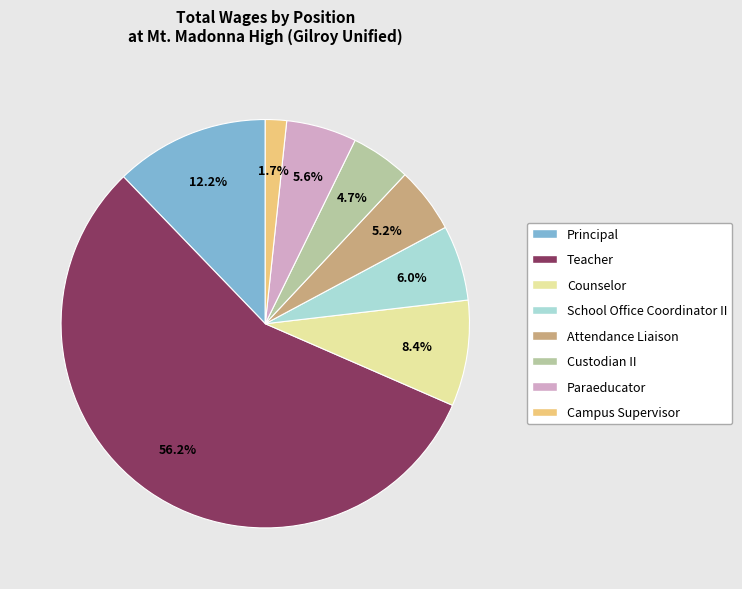

True or false: Principal accounts for 18% of the total.

False